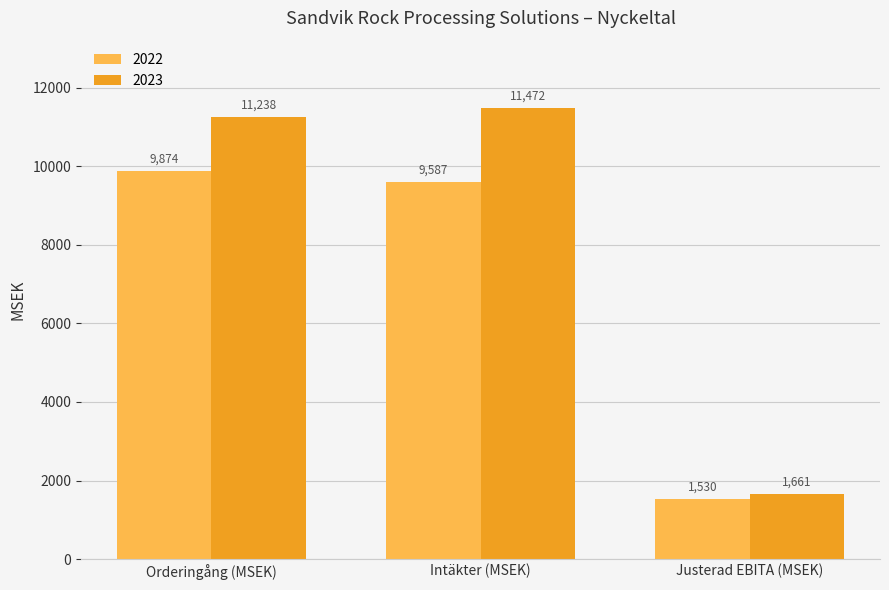

What is the average value of the 2022 series?

6997